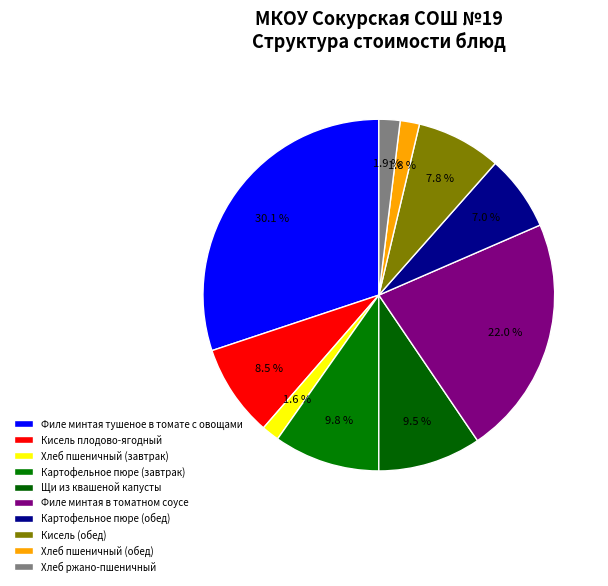

How many slices are in this pie chart?

10